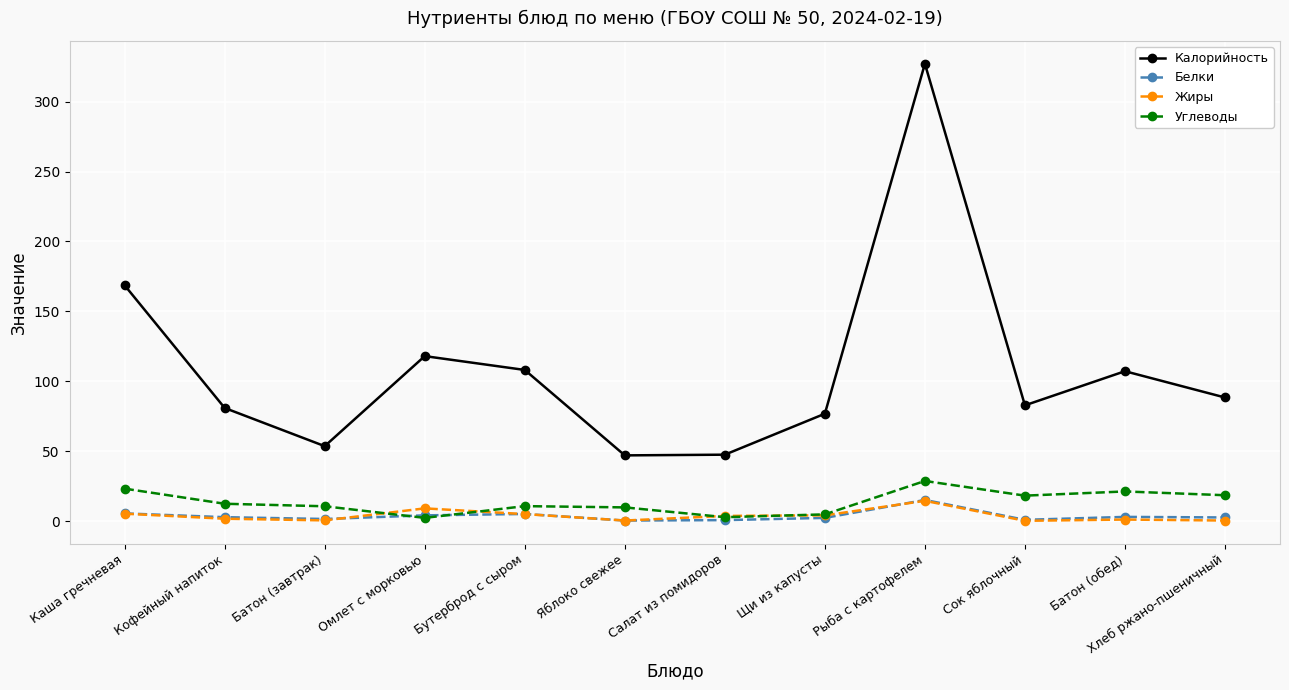

Which series has the largest total across all categories?

Калорийность